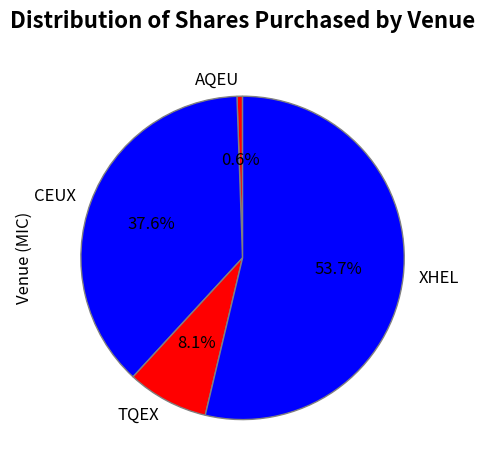

Which has a higher value, CEUX or XHEL?

XHEL